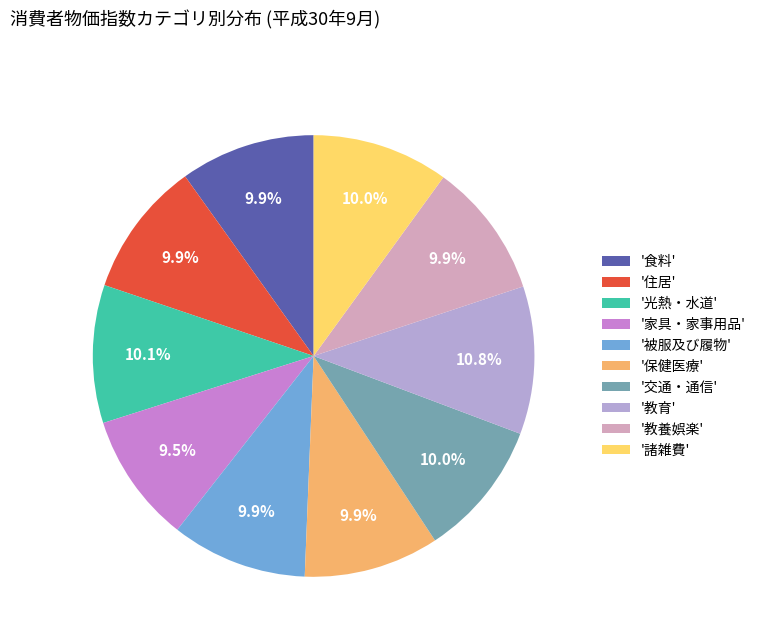

Does any single category account for the majority?

No